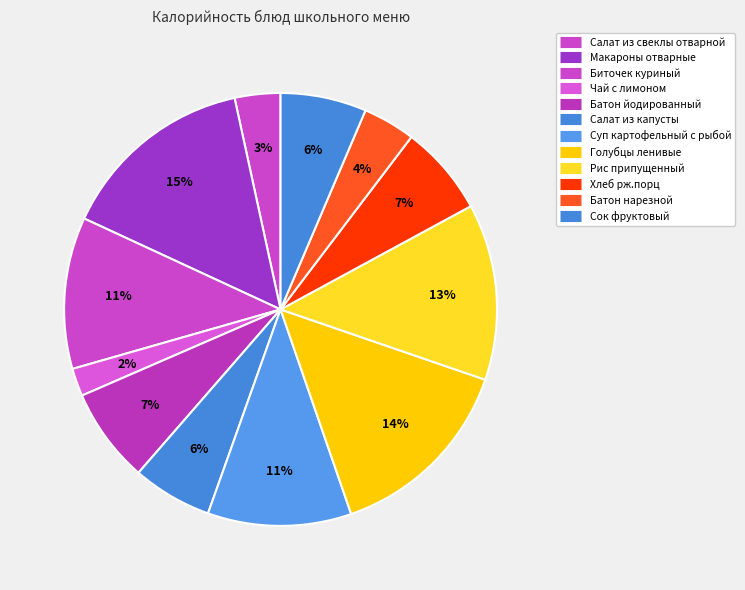

Count the number of slices in the pie.

12